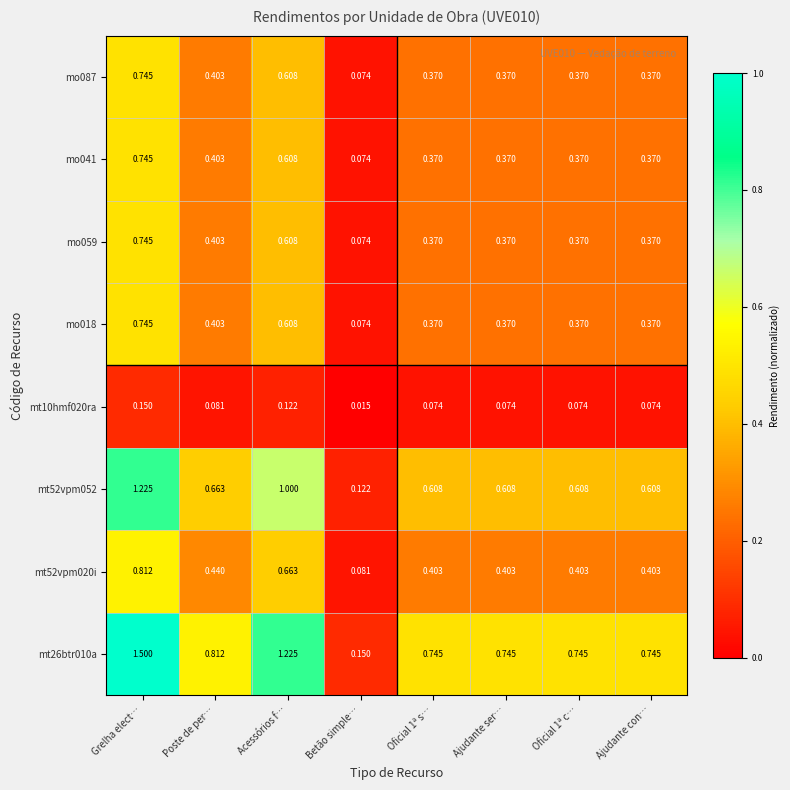

What is the total value across all series at Oficial 1ª s…?

3.3